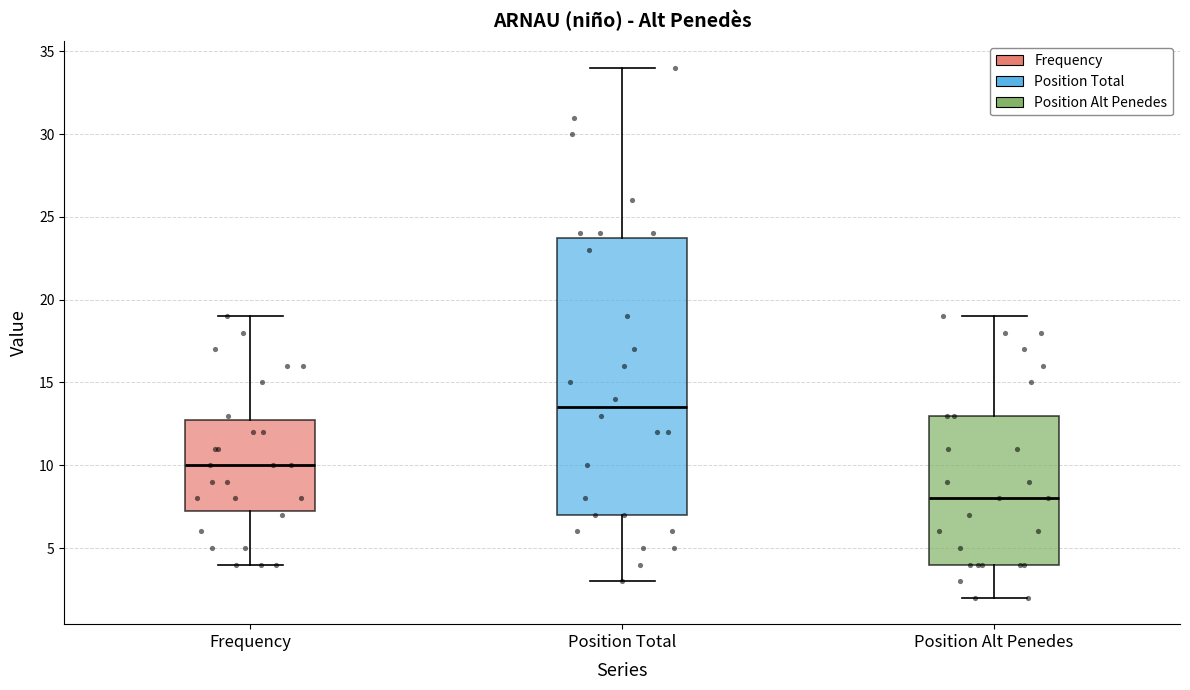

Reading left to right, transcribe this box plot: for each box, give where its median line is, the range the box spans, and where its two whiskers end, as read against the y-axis. The values are not printed on the chart, so give them approximately, as read against the axis.

Frequency: median 10.0, box 7.5 to 13.0, whiskers 4.0 to 19.0
Position Total: median 13.5, box 7.0 to 24.0, whiskers 3.0 to 34.0
Position Alt Penedes: median 8.0, box 4.0 to 13.0, whiskers 2.0 to 19.0